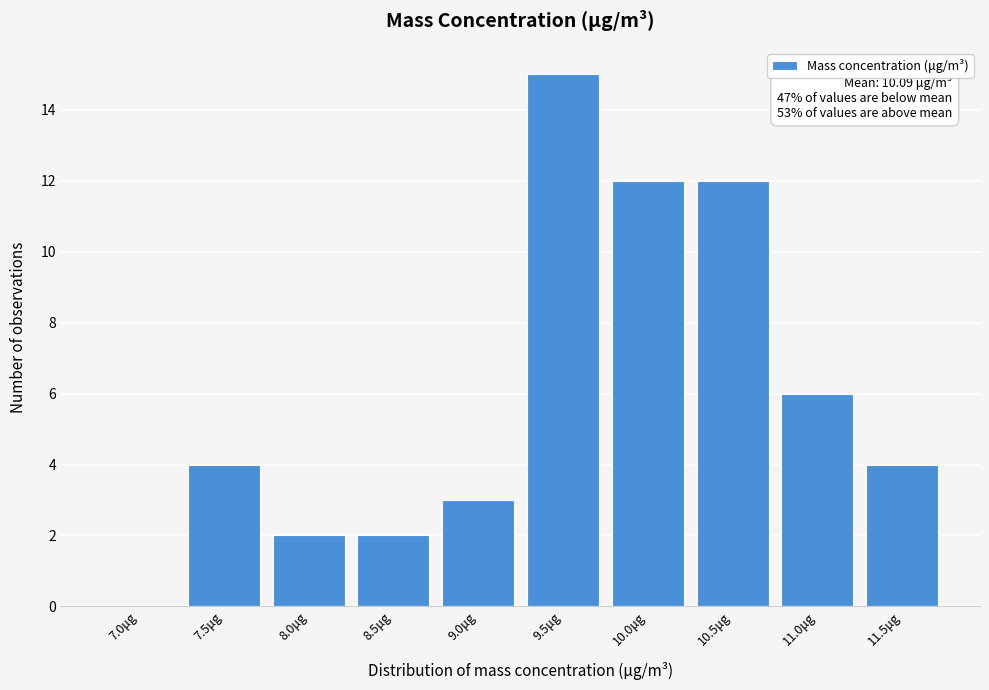

Reading left to right, extract all data points from this chart.

7.0μg=0	7.5μg=4	8.0μg=2	8.5μg=2	9.0μg=3	9.5μg=15	10.0μg=12	10.5μg=12	11.0μg=6	11.5μg=4